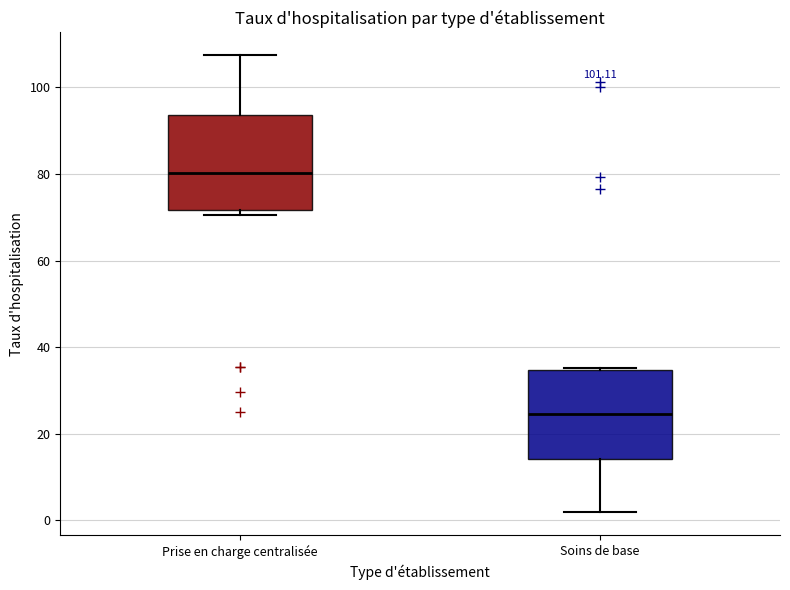

Where does the lower whisker of the box for Soins de base end on the y-axis? The values are not printed on the chart, so give them approximately, as read against the axis.

2